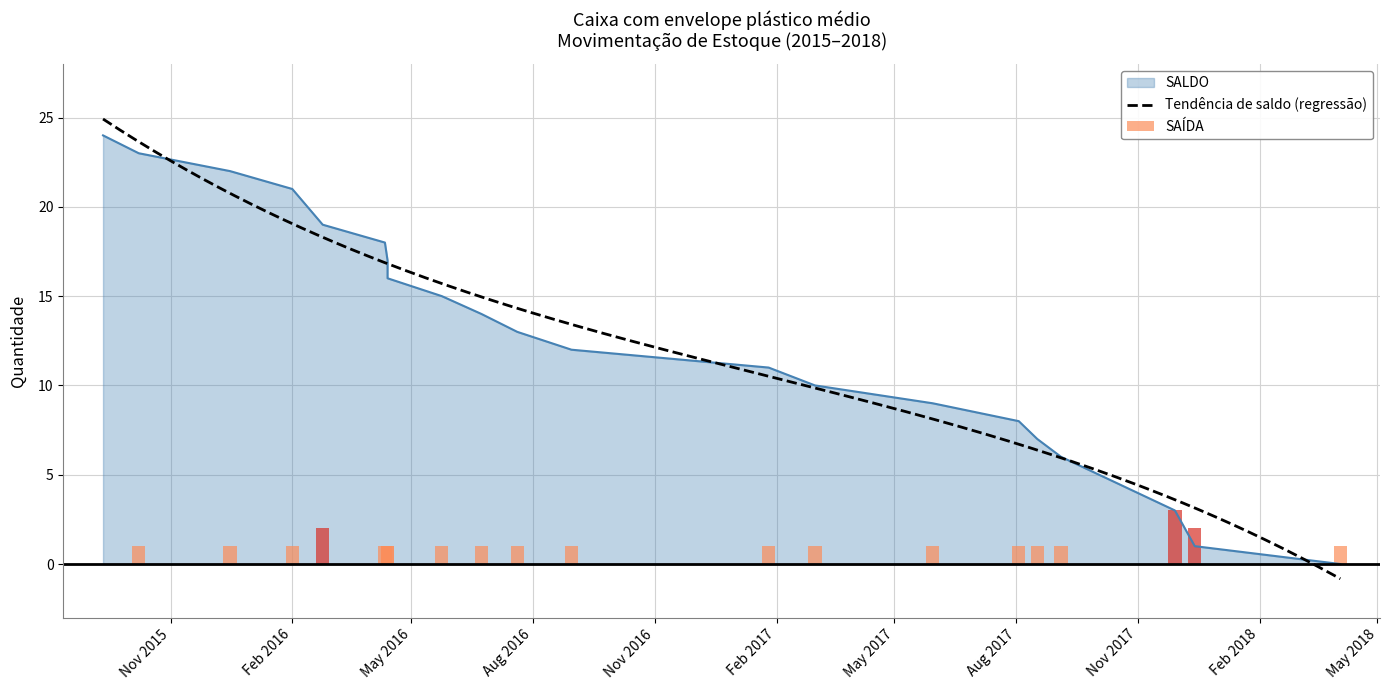

What is the maximum value for Tendência de saldo (regressão)?

24.9